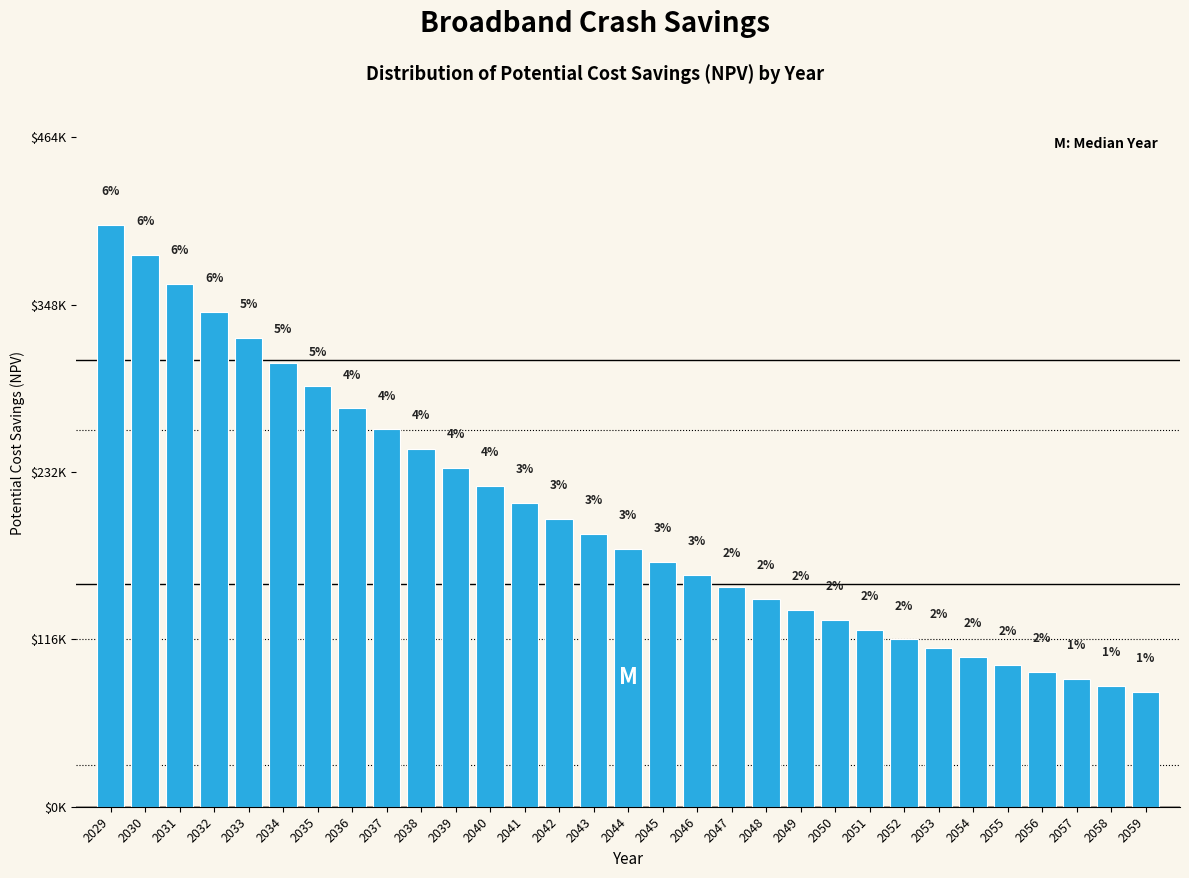

Does the chart contain any negative values?

No